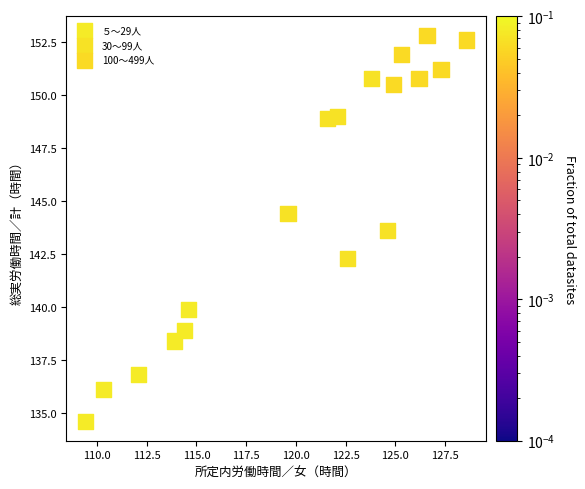

Which series has the largest Y range (max minus min)?

30～99人